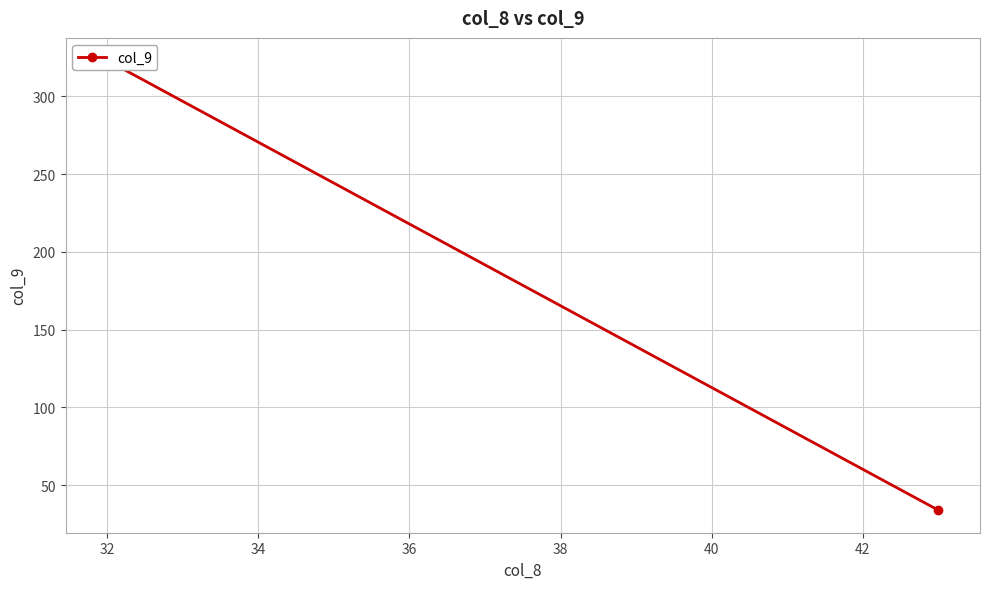

At which label is the value closest to 178?

32